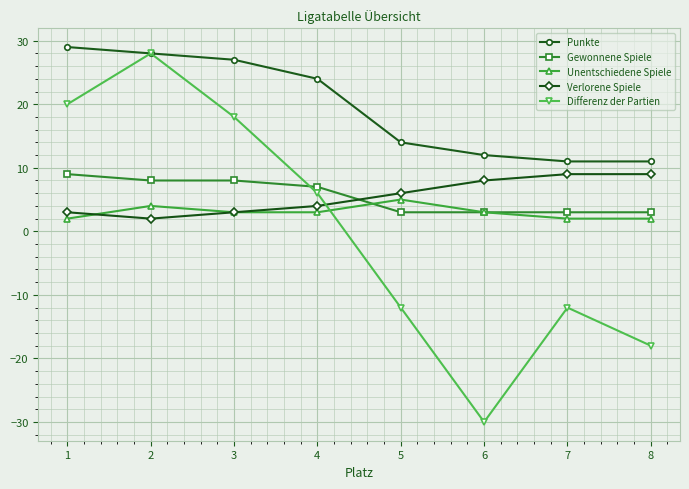

The Differenz der Partien series shows 18 at 3. True or false?

True